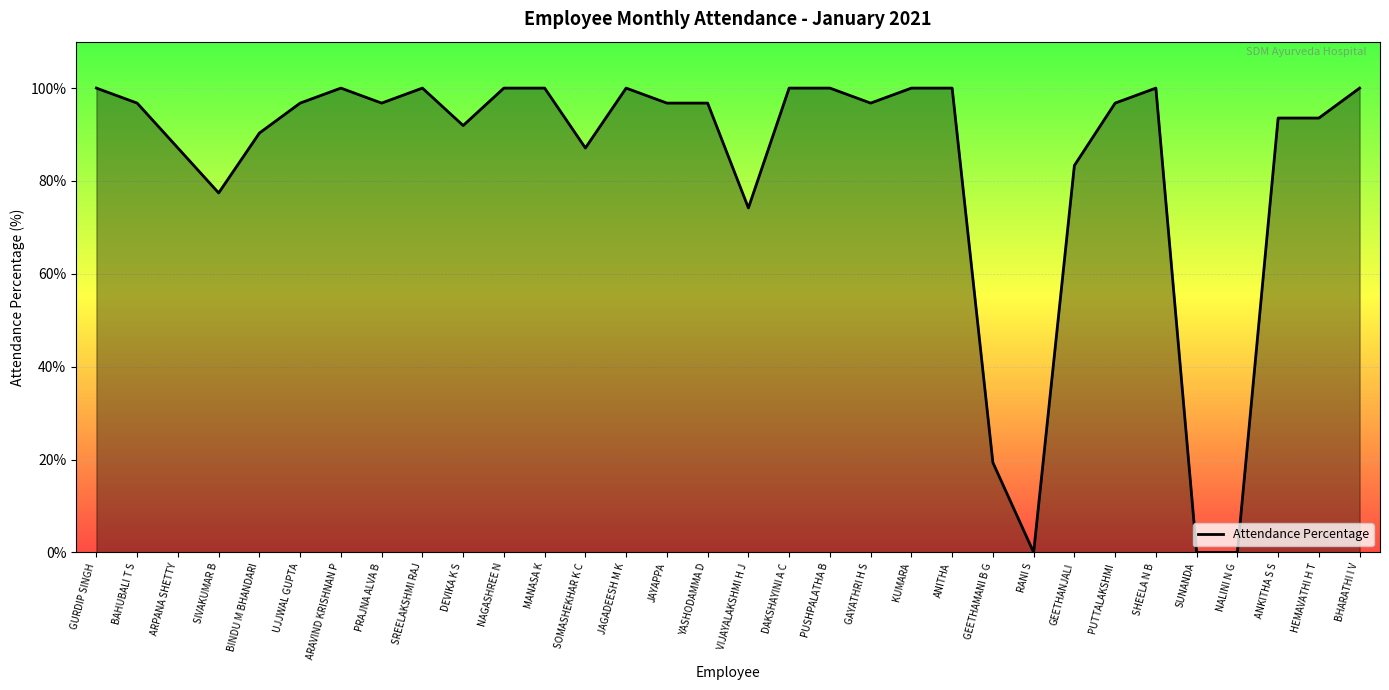

What is the difference between the maximum and minimum values?

100.0